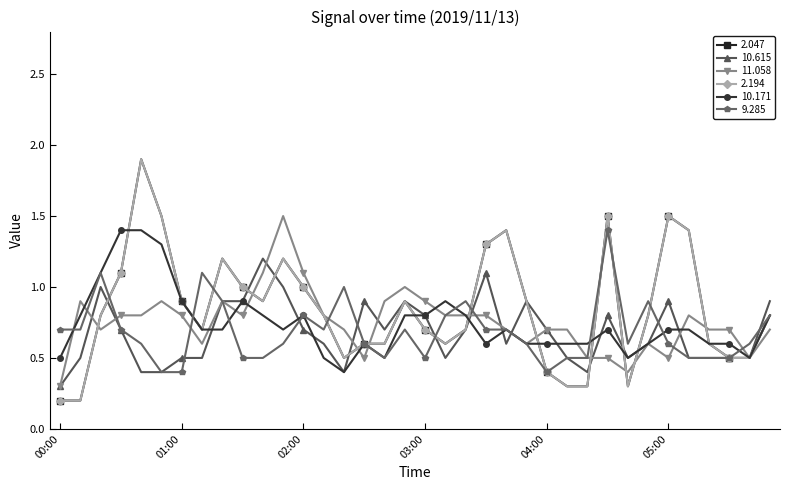

Which series has the widest spread of values?

2.047